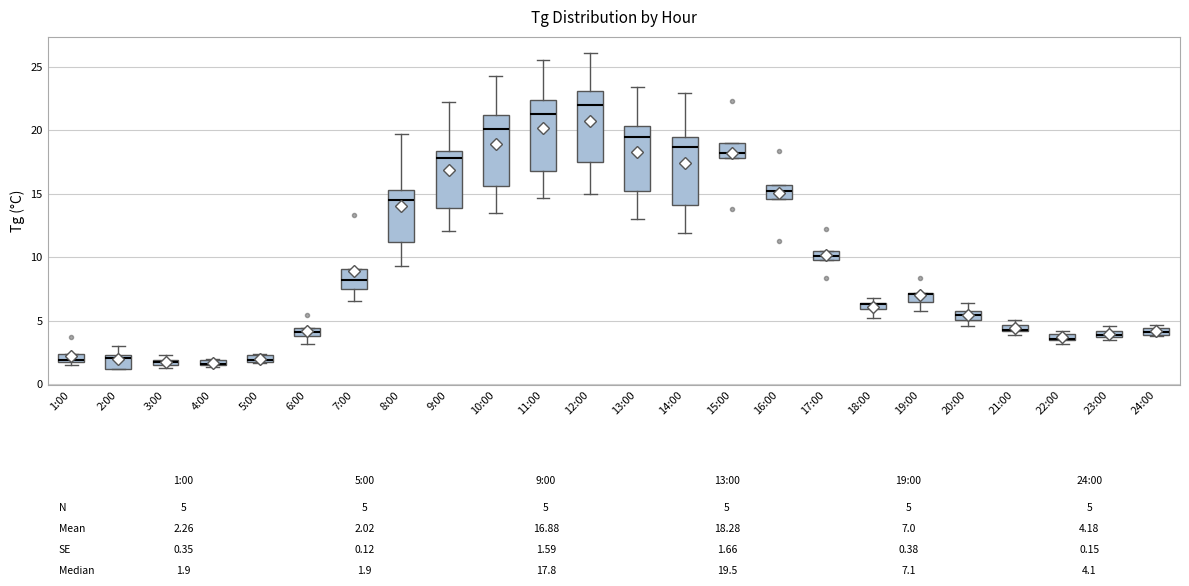

Where does the upper whisker of the box for 12:00 end on the y-axis? The values are not printed on the chart, so give them approximately, as read against the axis.

26.0